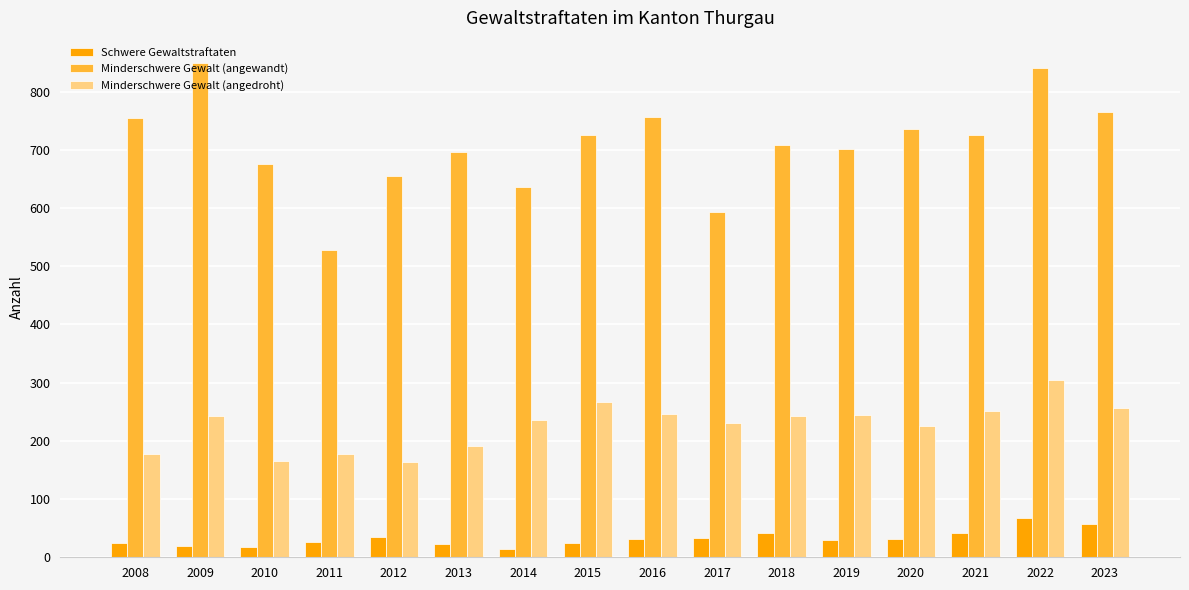

What is the minimum value shown in the chart?

15